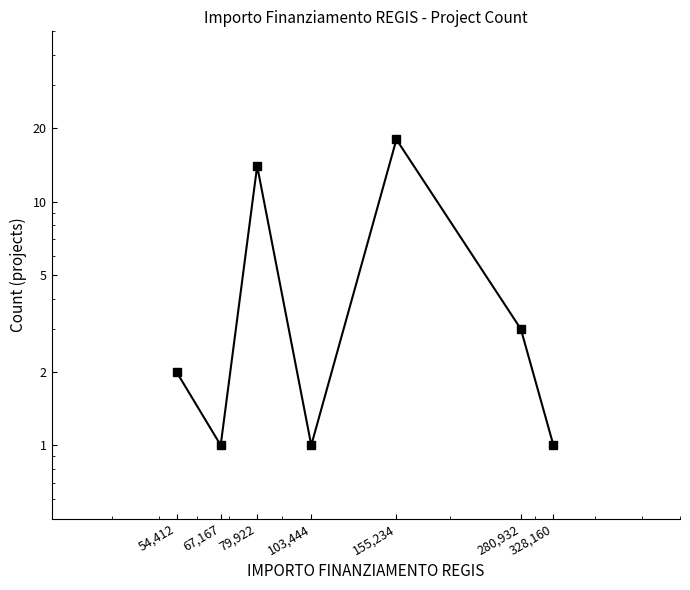

What is the change in value from 280,932 to 328,160?

-2